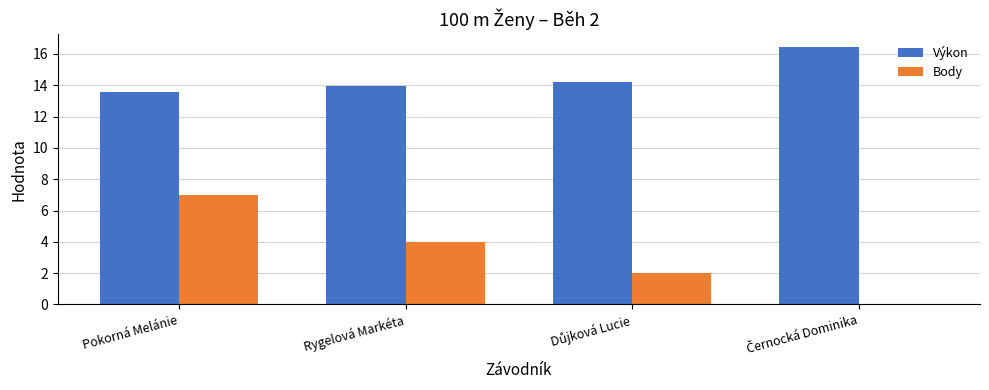

How many Výkon values are between 13 and 16?

3